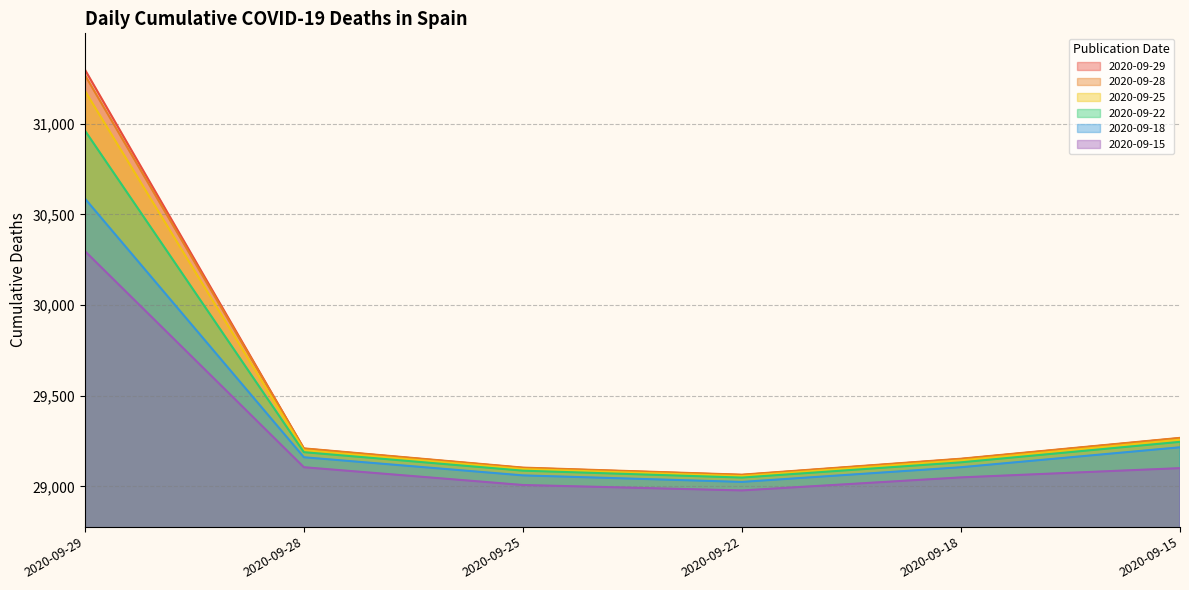

What is the difference between the maximum and minimum values in the 2020-09-18 series?

1563